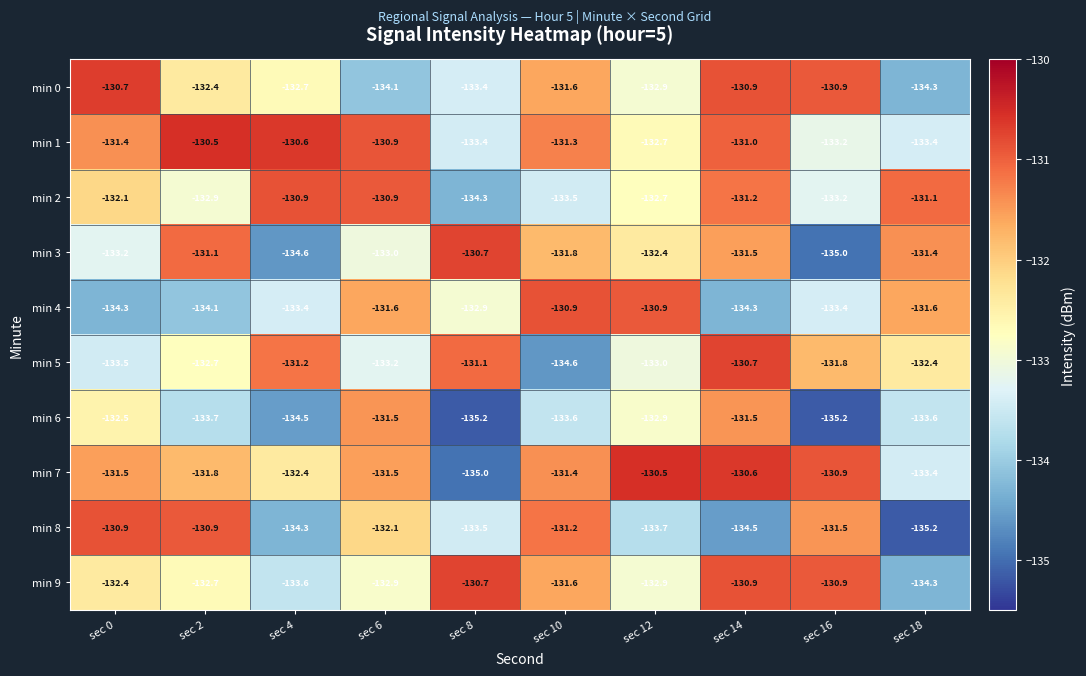

At which label is min 5 closest to -132?

sec 16